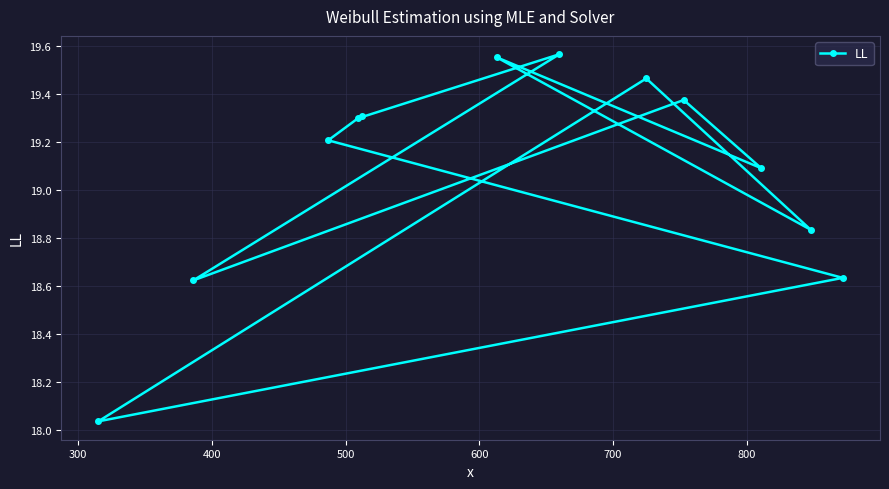

Reading right to left, what are all the values shown in this chart?

19.3	19.2	18.6	18.0	19.5	18.8	19.6	19.1	19.4	18.6	19.6	19.3